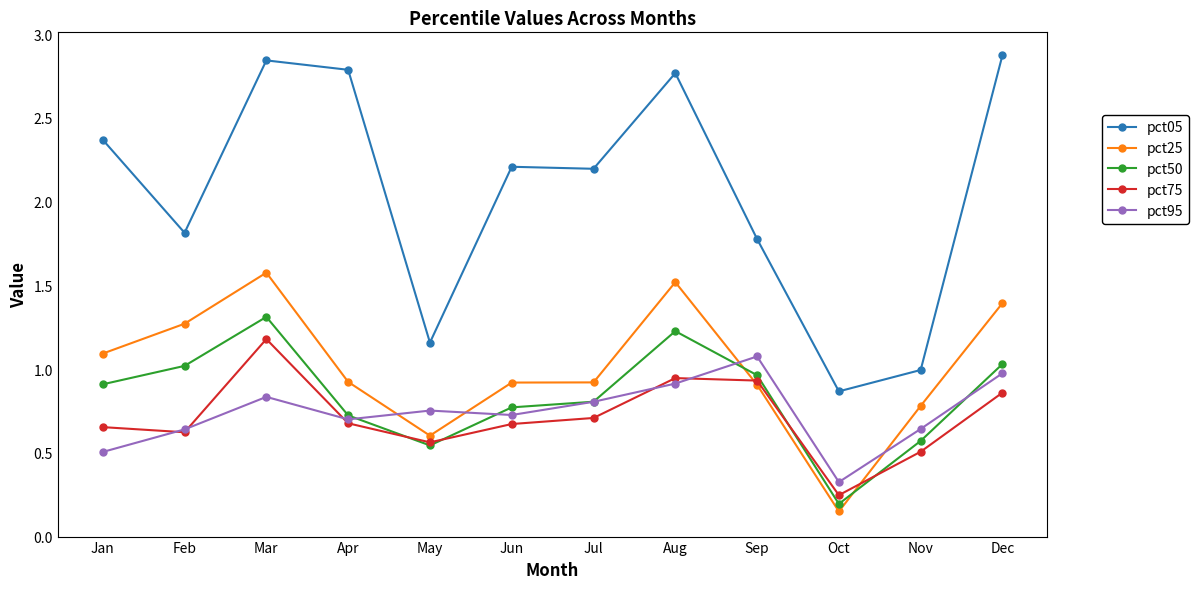

Where is the first local maximum for pct25?

Mar